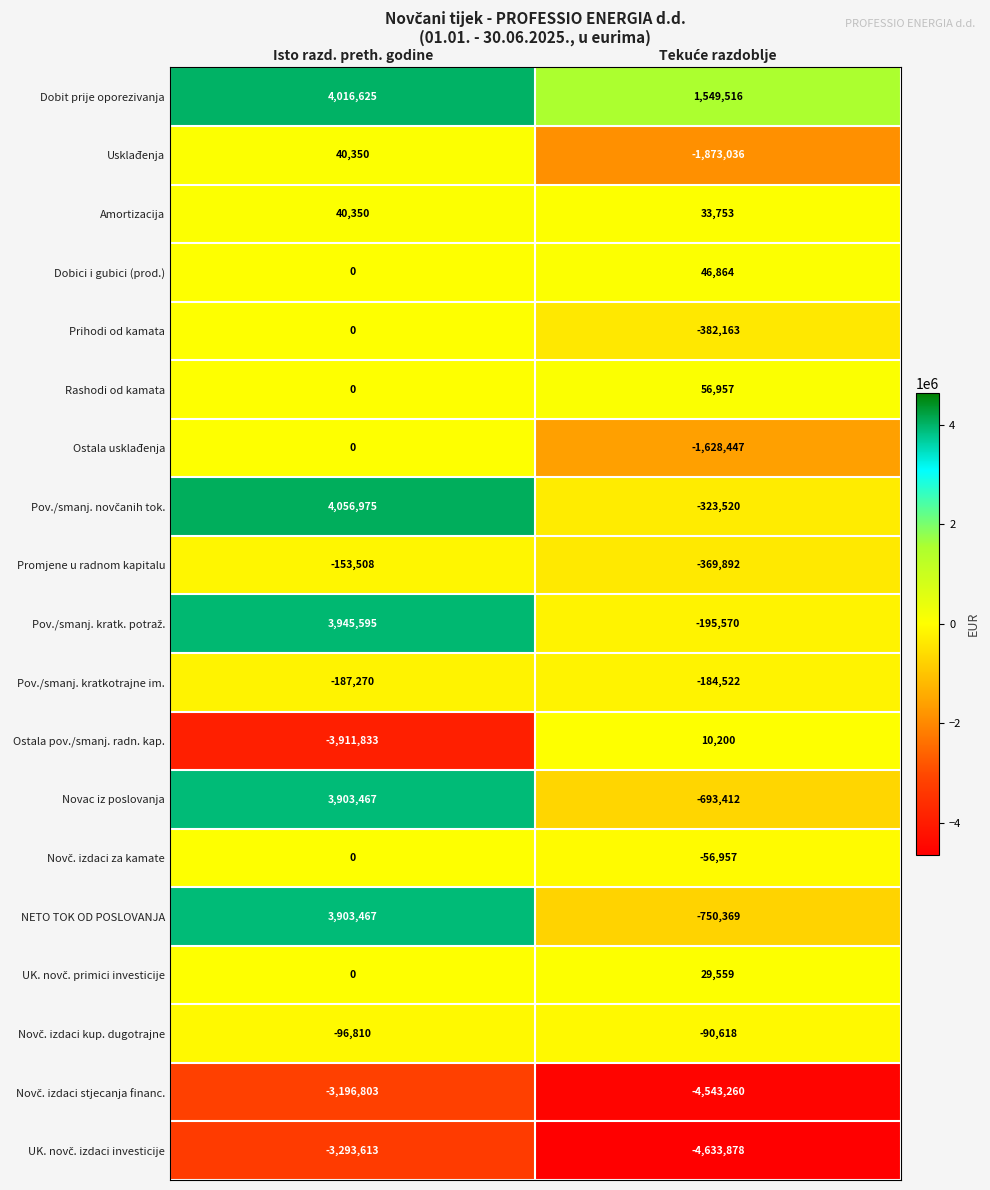

Which series has the largest total across all categories?

Dobit prije oporezivanja